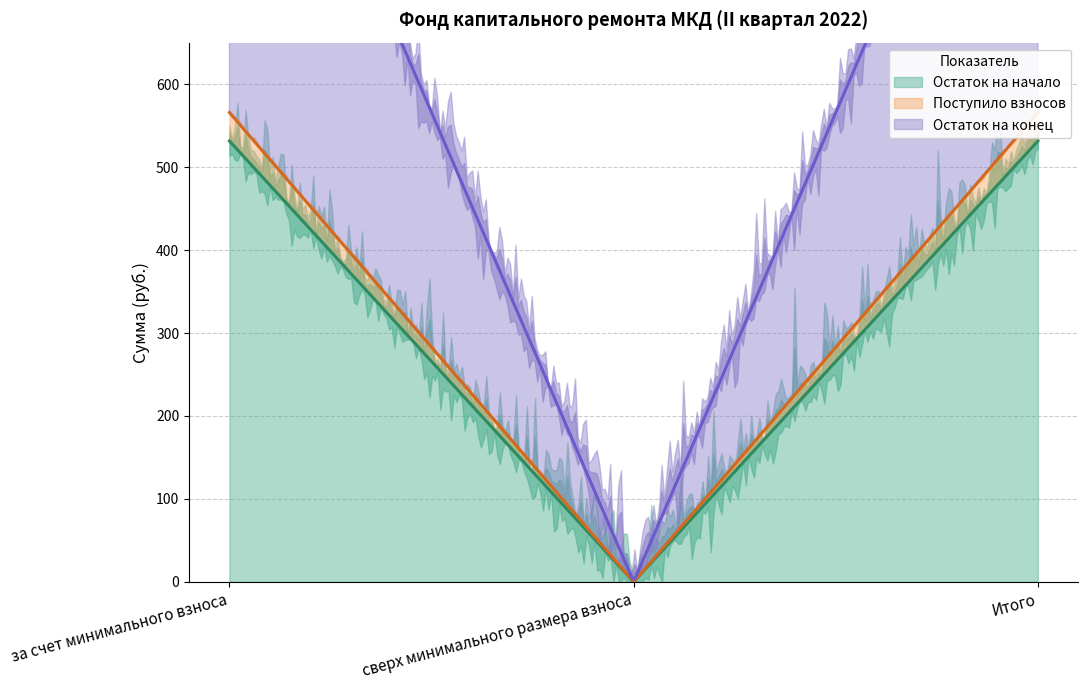

Reading left to right, what are all the values shown in this chart?

Остаток на начало: 531.4	0.0	531.4
Поступило взносов: 34.4	0.0	34.4
Остаток на конец: 565.8	0.0	565.8